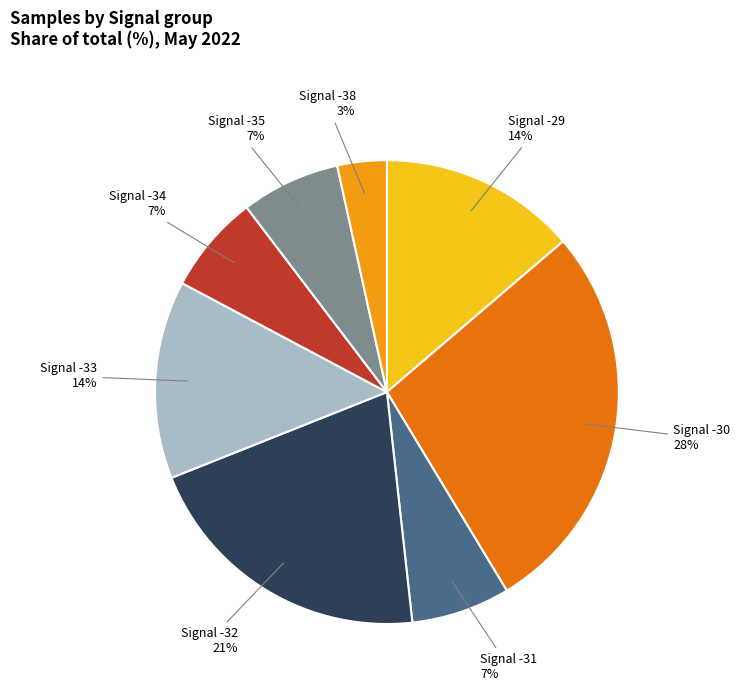

Is it true that Signal -32 is 21% of the pie?

True